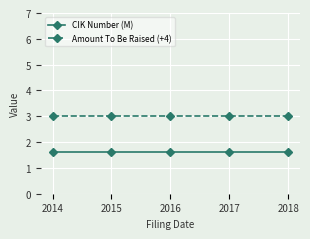

List the series in order of their peak value, lowest first.

CIK Number (M), Amount To Be Raised (+4)